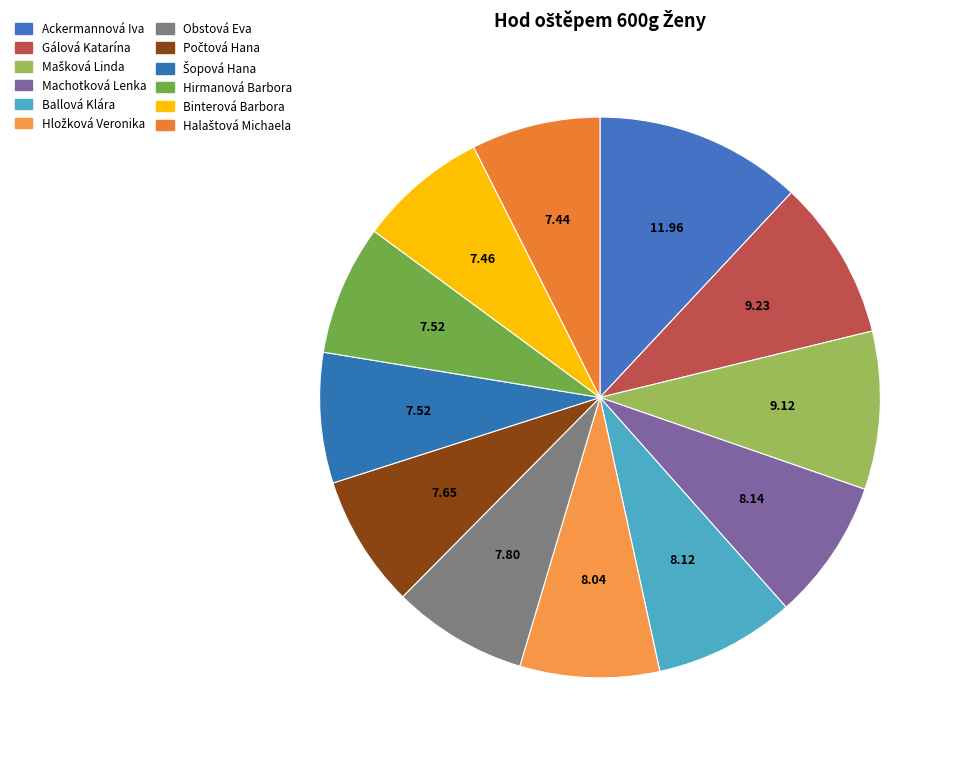

Combined, what portion of the pie is Obstová Eva and Machotková Lenka?

15.9%